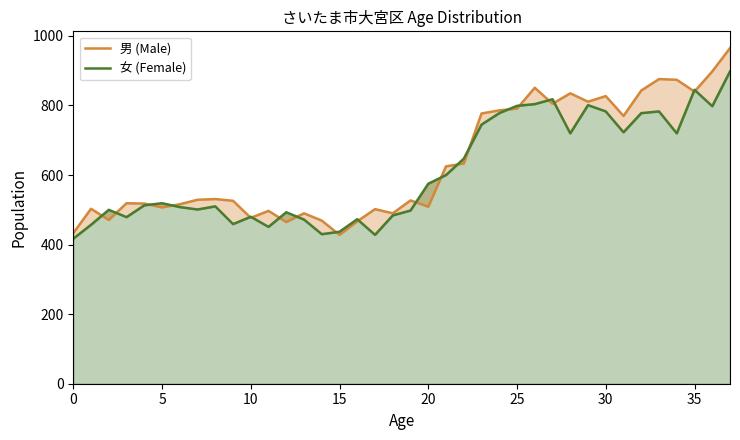

What is the label of the 4th point from the right?

34